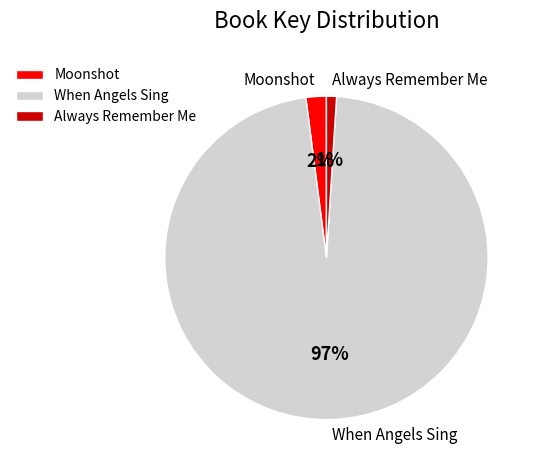

To the nearest percent, what is the average slice percentage?

33%